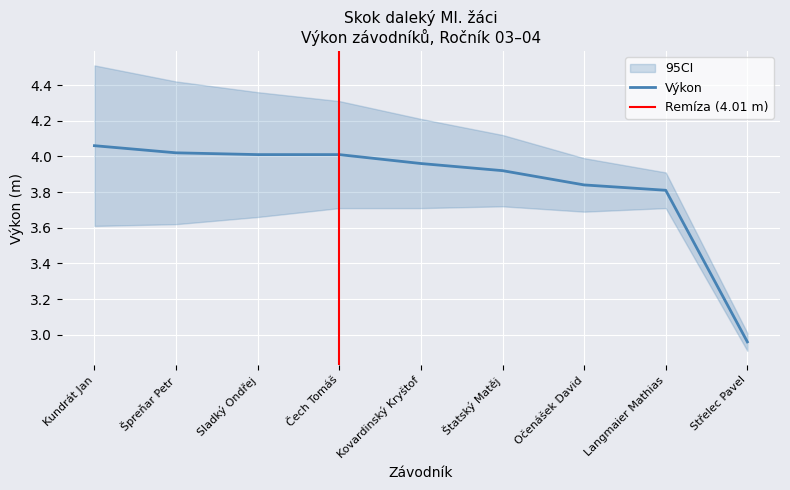

What is the difference between the second highest and second lowest values?

0.2